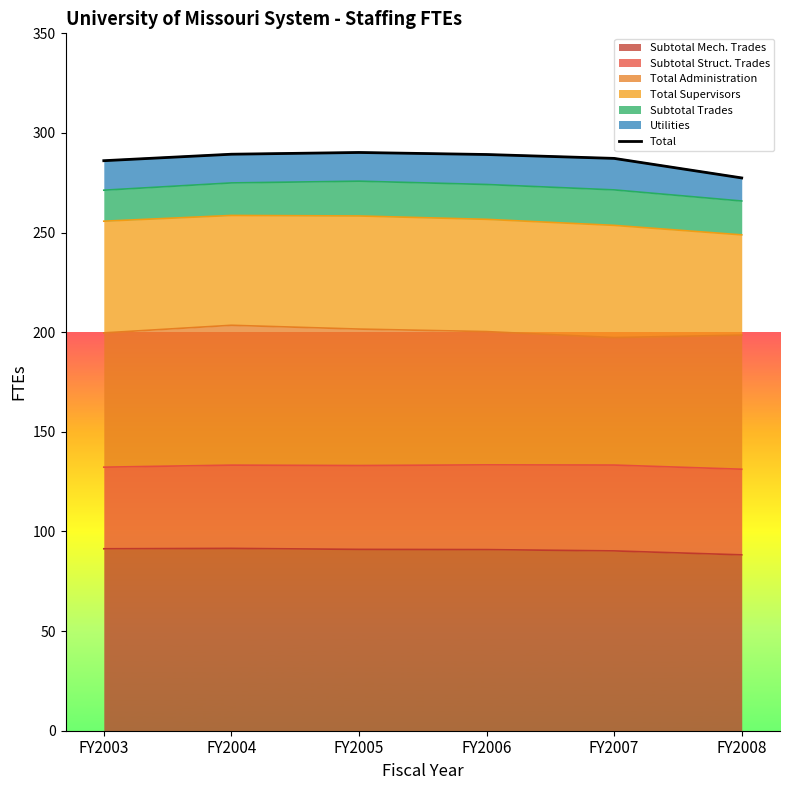

Does the chart display data point markers on the line(s)?

No